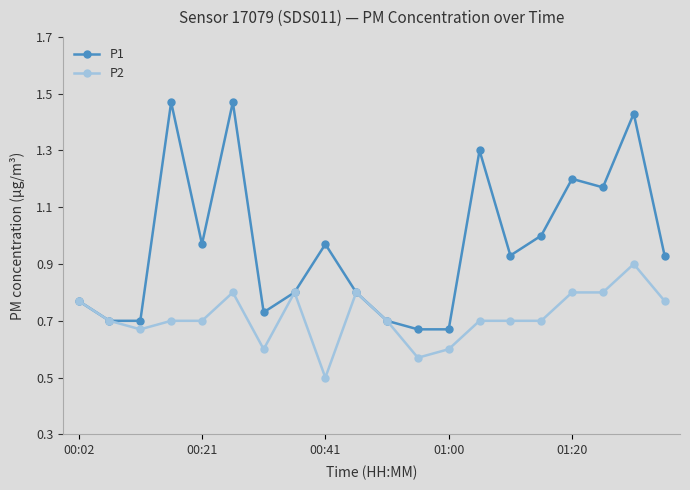

How many lines are shown in the chart?

2